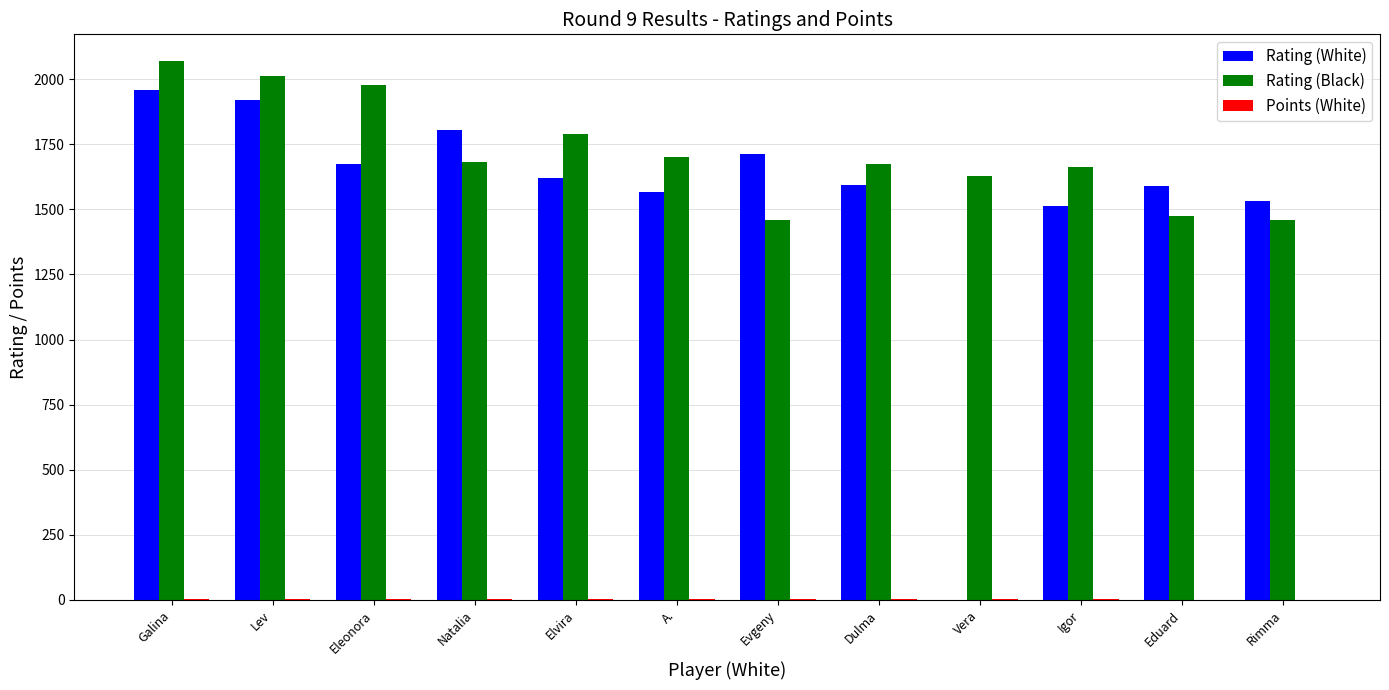

Between Eleonora and Vera, which series saw the biggest shift?

Rating (White)